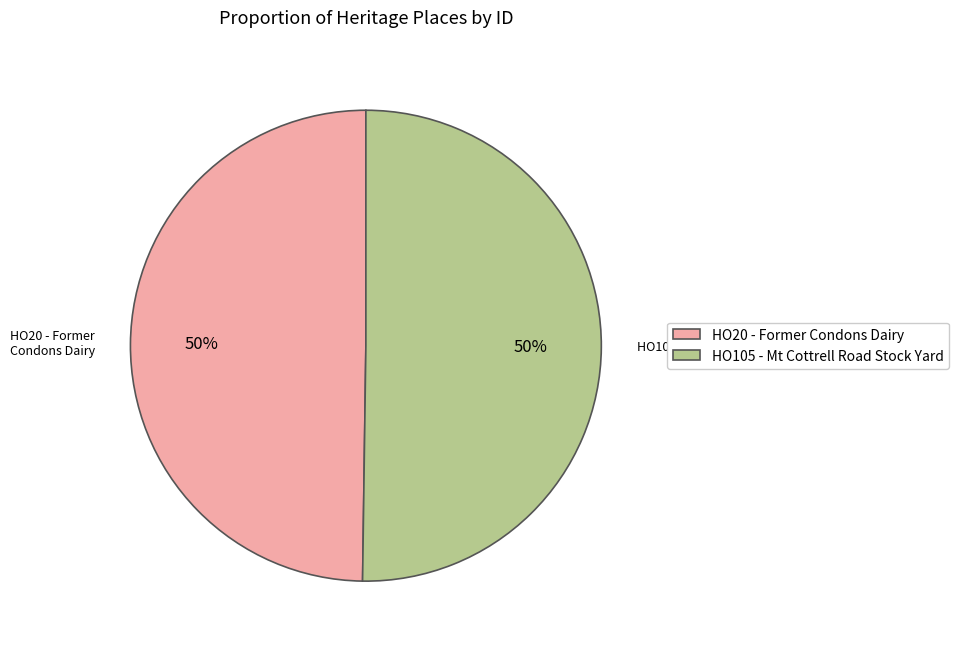

Do HO105 - Mt Cottrell Road Stock Yard and HO20 - Former Condons Dairy together represent more than half of the pie?

Yes